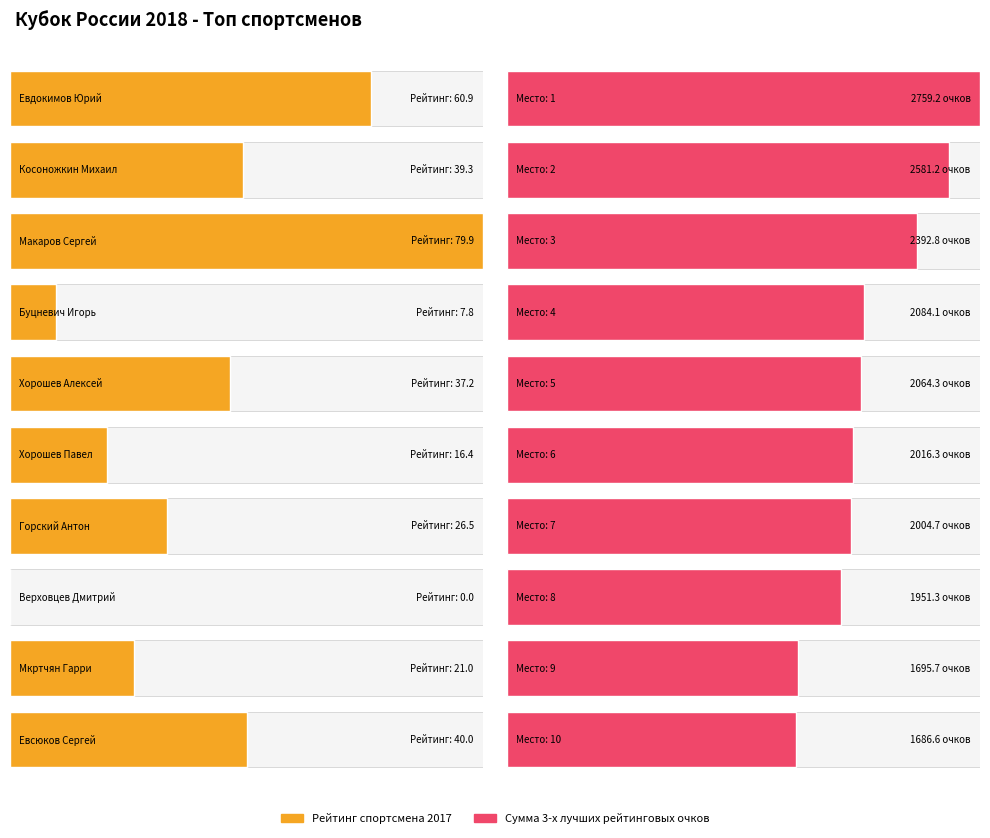

Which label corresponds to the largest value in the chart?

Евдокимов Юрий